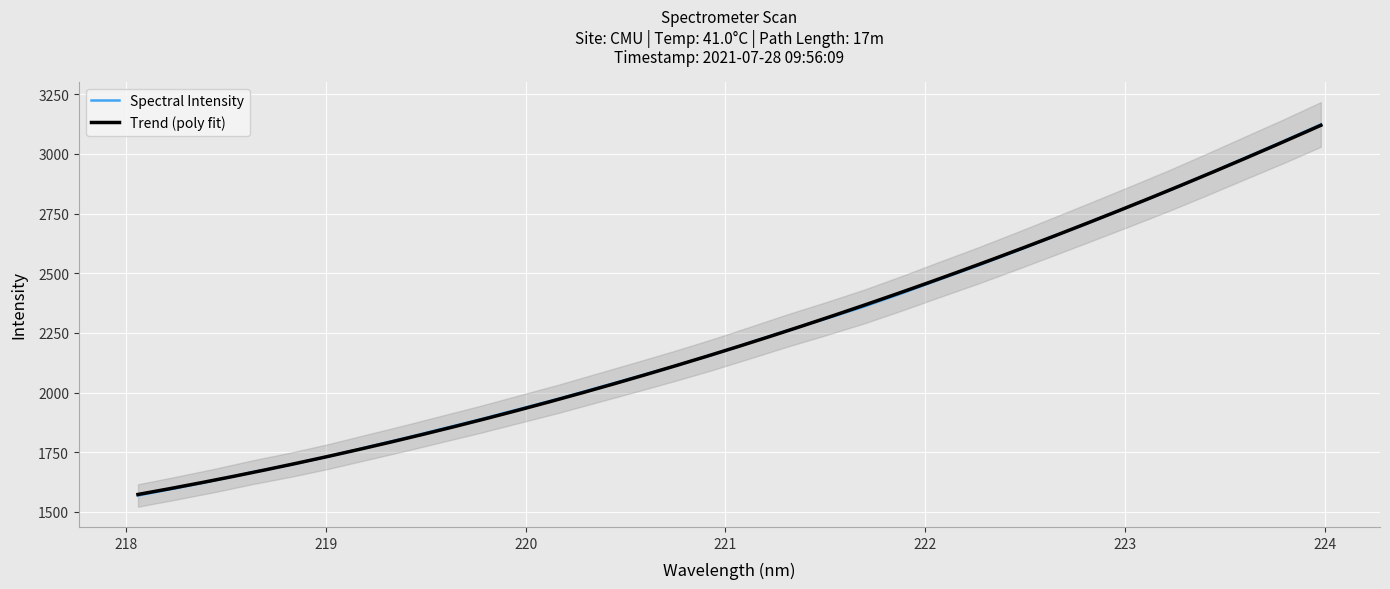

Which has a higher value, 222.8355 or 220.1623?

222.8355